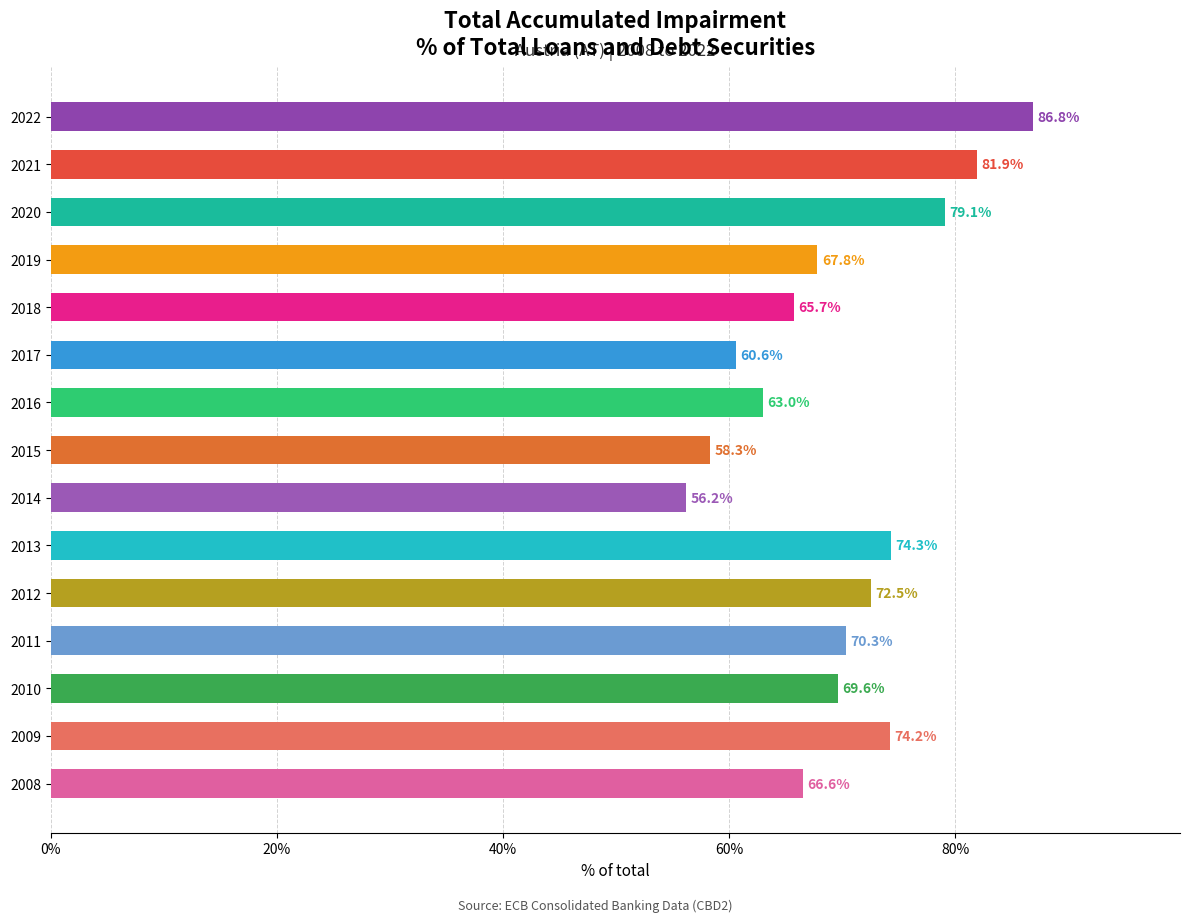

True or false: the data shows 46.5 at 2010.

False